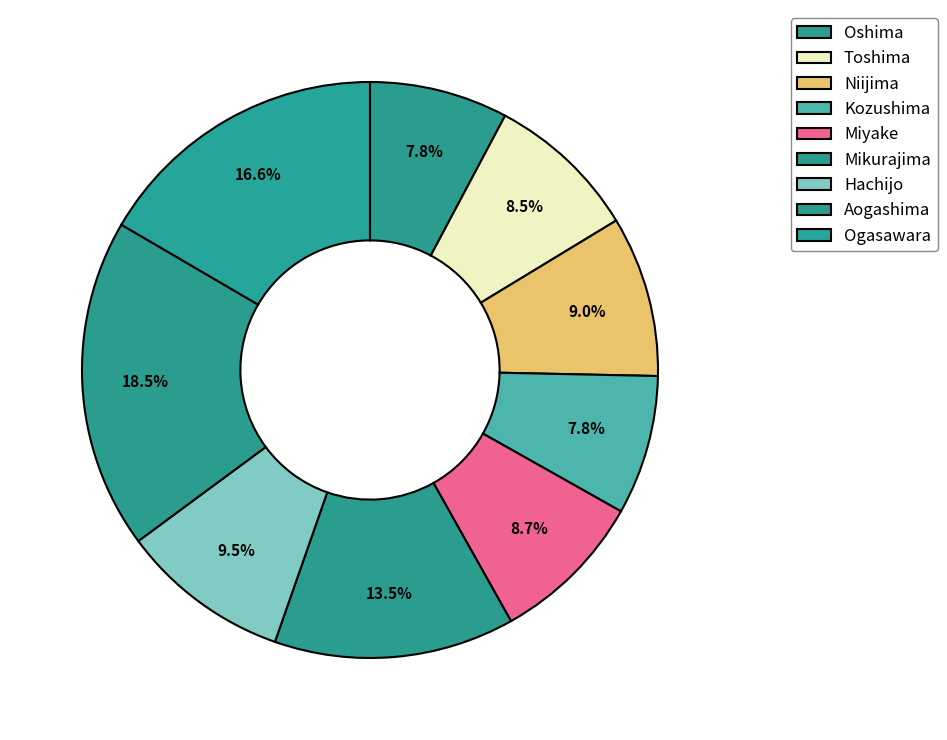

To the nearest percent, what percentage of the pie is Toshima?

9%